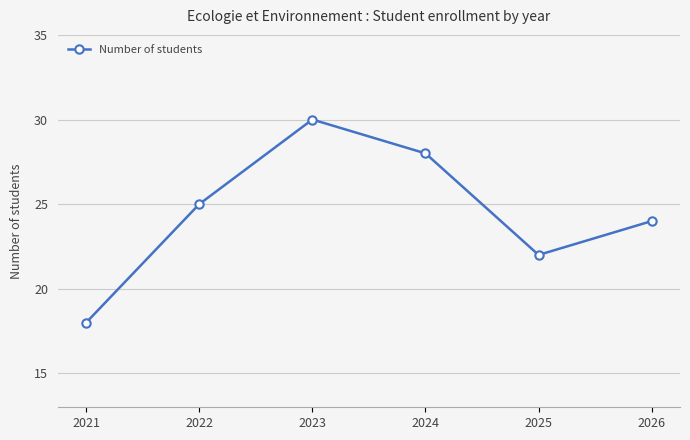

List the labels in order of value, smallest first.

2021, 2025, 2026, 2022, 2024, 2023